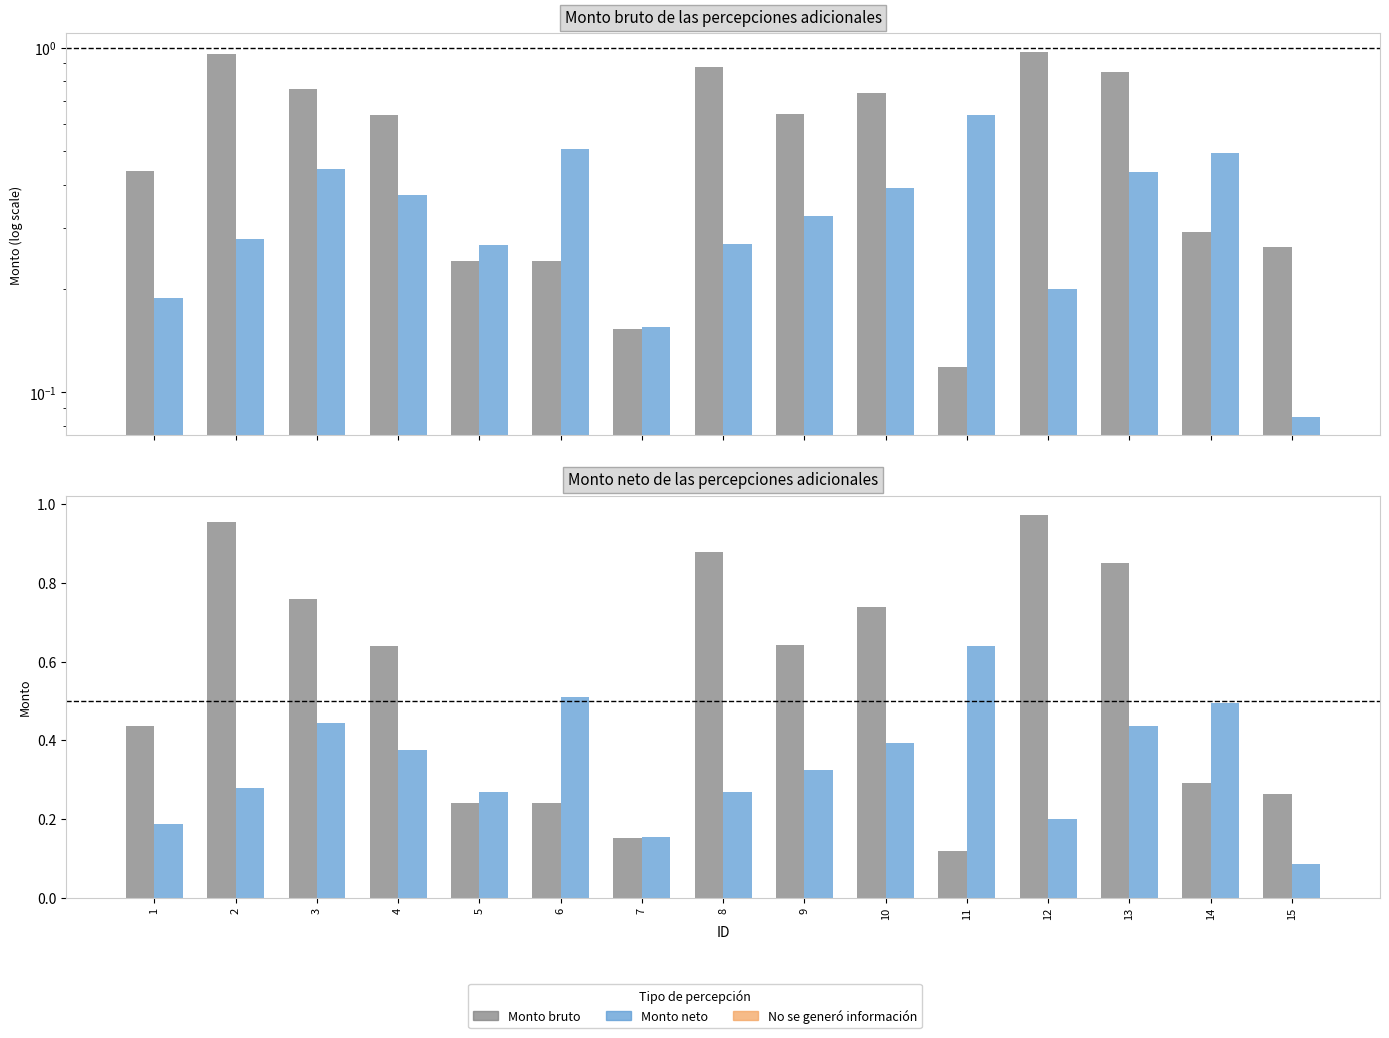

How many data points does each series have?

15